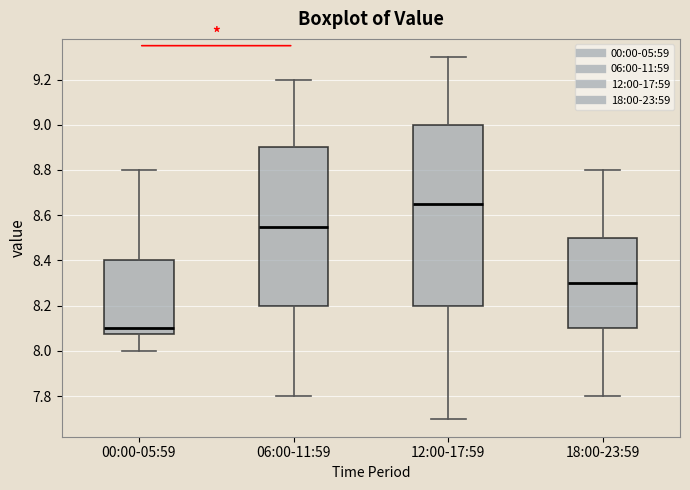

Reading left to right, transcribe this box plot: for each box, give where its median line is, the range the box spans, and where its two whiskers end, as read against the y-axis. The values are not printed on the chart, so give them approximately, as read against the axis.

00:00-05:59: median 8.10, box 8.08 to 8.40, whiskers 8.00 to 8.80
06:00-11:59: median 8.56, box 8.20 to 8.90, whiskers 7.80 to 9.20
12:00-17:59: median 8.66, box 8.20 to 9.00, whiskers 7.70 to 9.30
18:00-23:59: median 8.30, box 8.10 to 8.50, whiskers 7.80 to 8.80